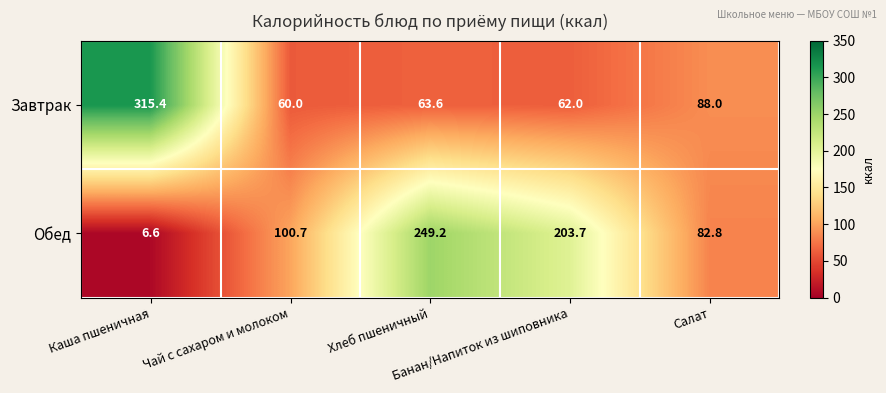

Rank the series by their maximum value, from highest to lowest.

Завтрак, Обед